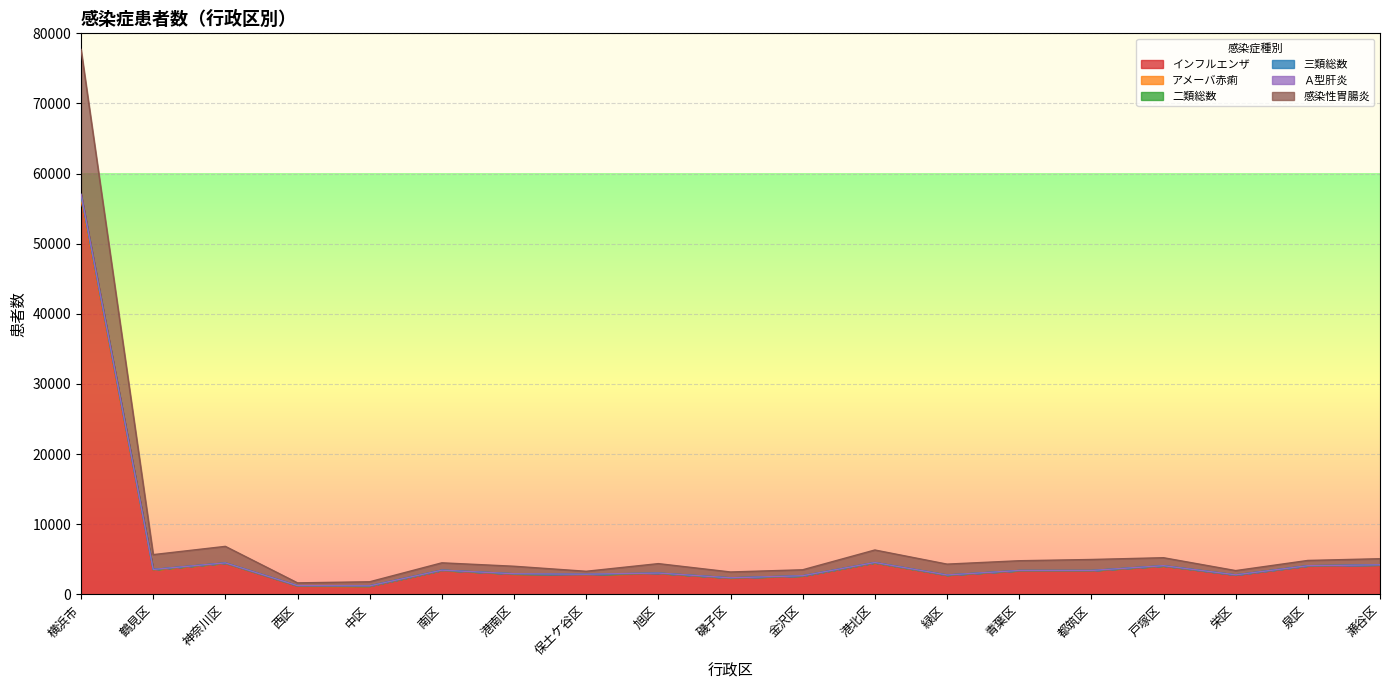

Where is インフルエンザ nearest to the value 28783?

港北区